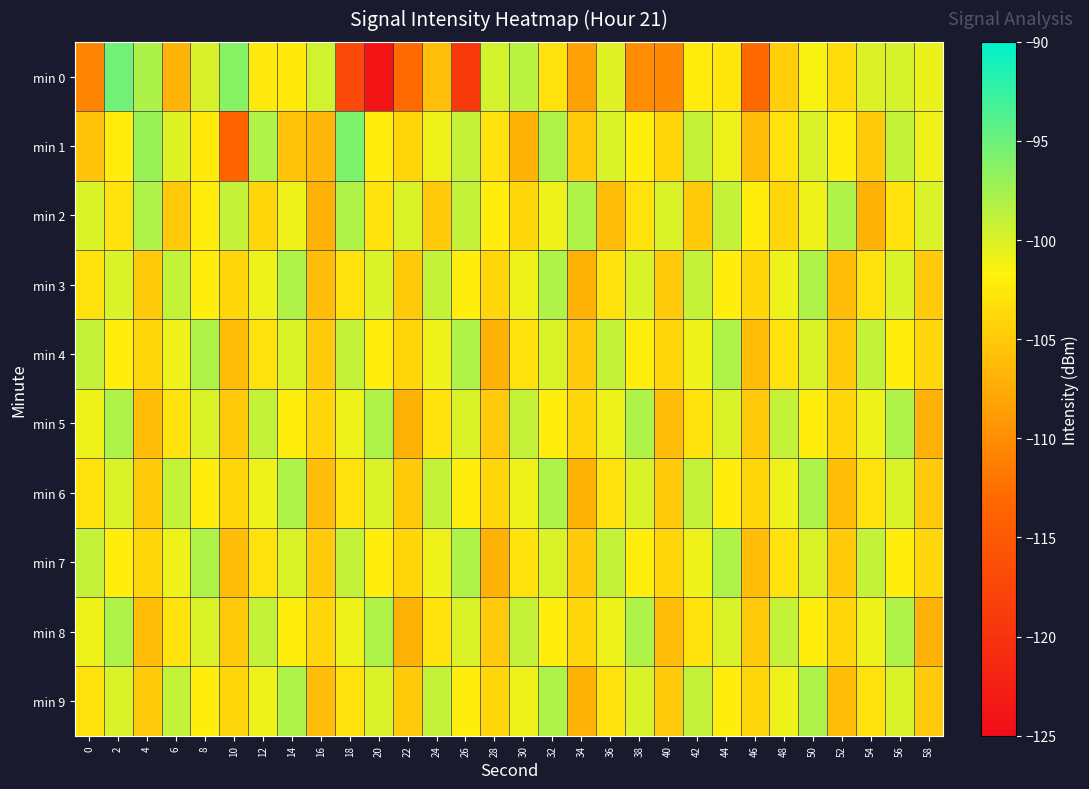

Rank the series at 58 from lowest to highest value.

min 5, min 8, min 3, min 6, min 9, min 4, min 7, min 1, min 0, min 2